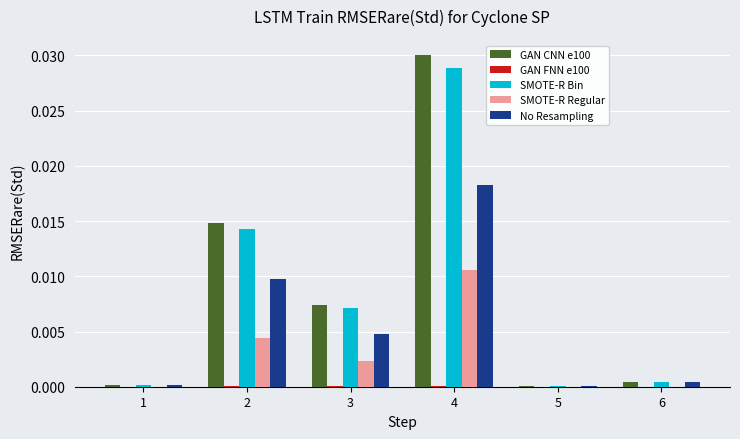

At which category is the sum across all series the highest?

4